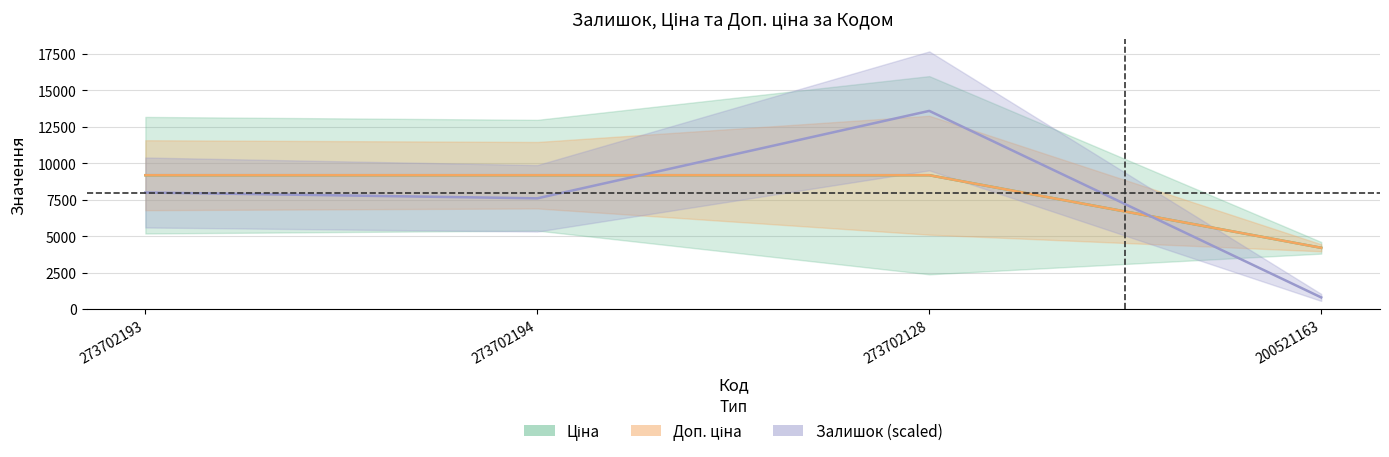

What is the difference between the Залишок (scaled) values at 273702194 and 200521163?

6800.0